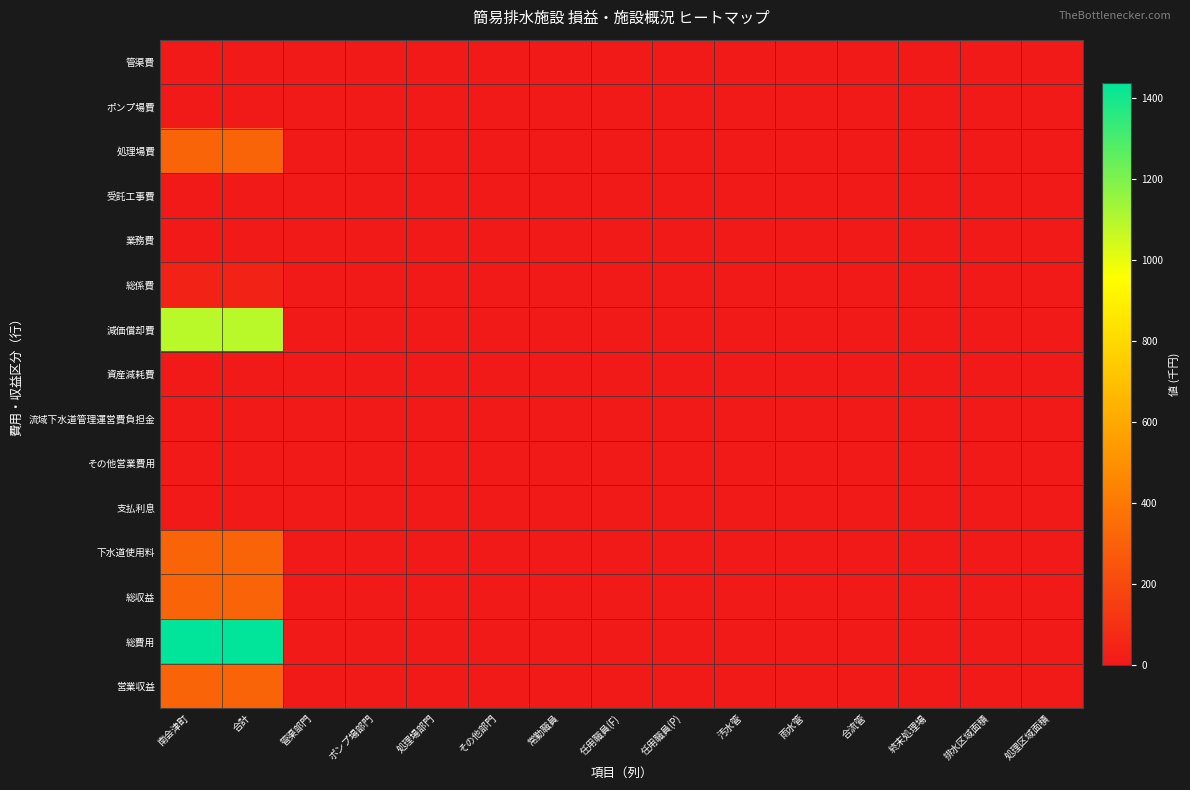

At 雨水管, list the series in order from largest to smallest.

管渠費, ポンプ場費, 処理場費, 受託工事費, 業務費, 総係費, 減価償却費, 資産減耗費, 流域下水道管理運営費負担金, その他営業費用, 支払利息, 下水道使用料, 総収益, 総費用, 営業収益